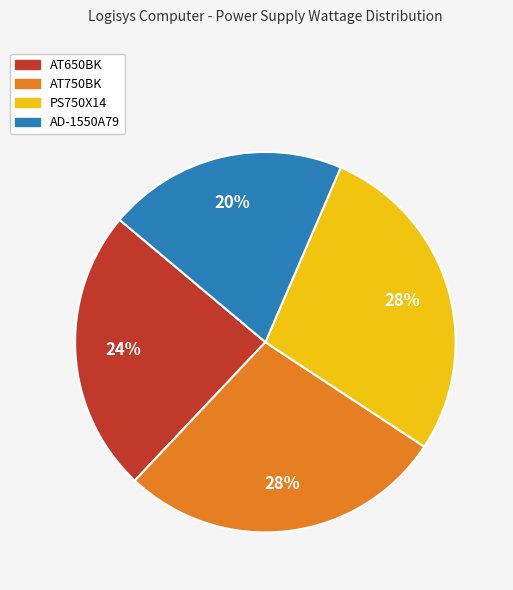

How many segments does this pie chart have?

4